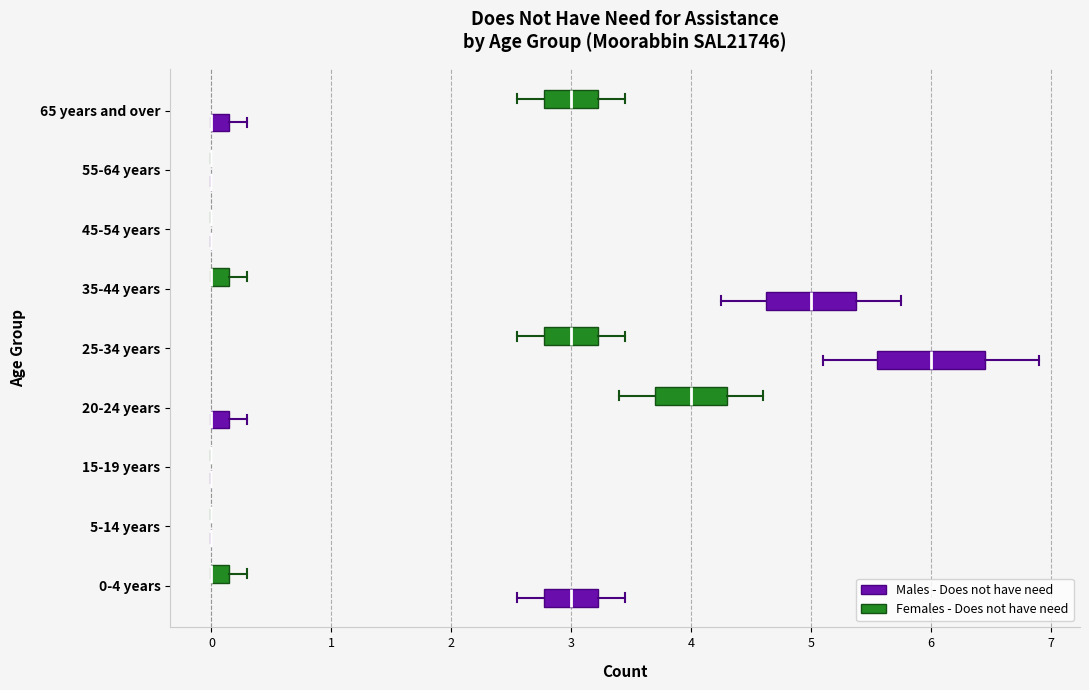

Comparing the boxes themselves (not the whiskers), which one is the widest?

25-34 years (Males - Does not have need)